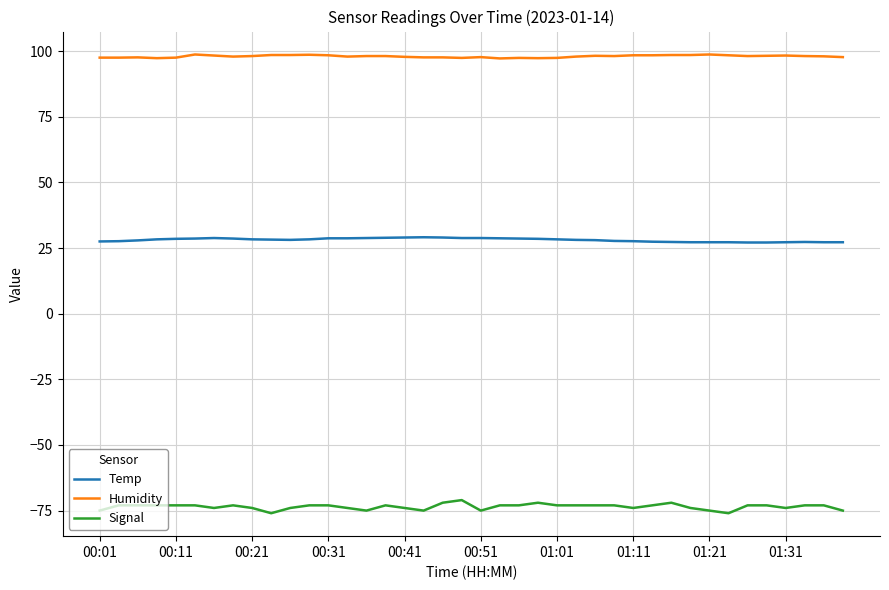

Which series has the largest total across all categories?

Humidity